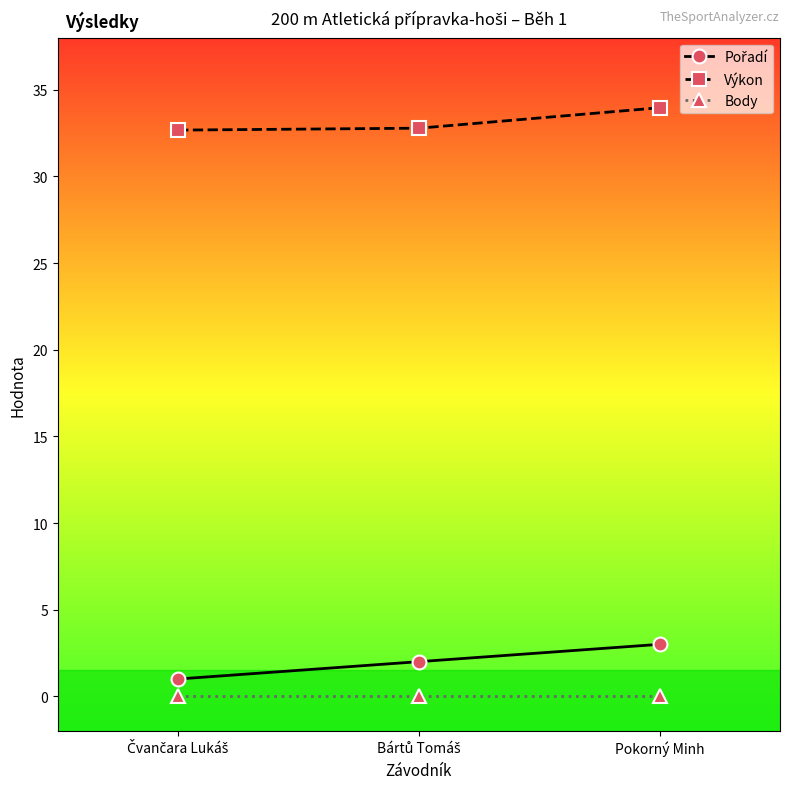

Does the chart have visible grid lines?

No